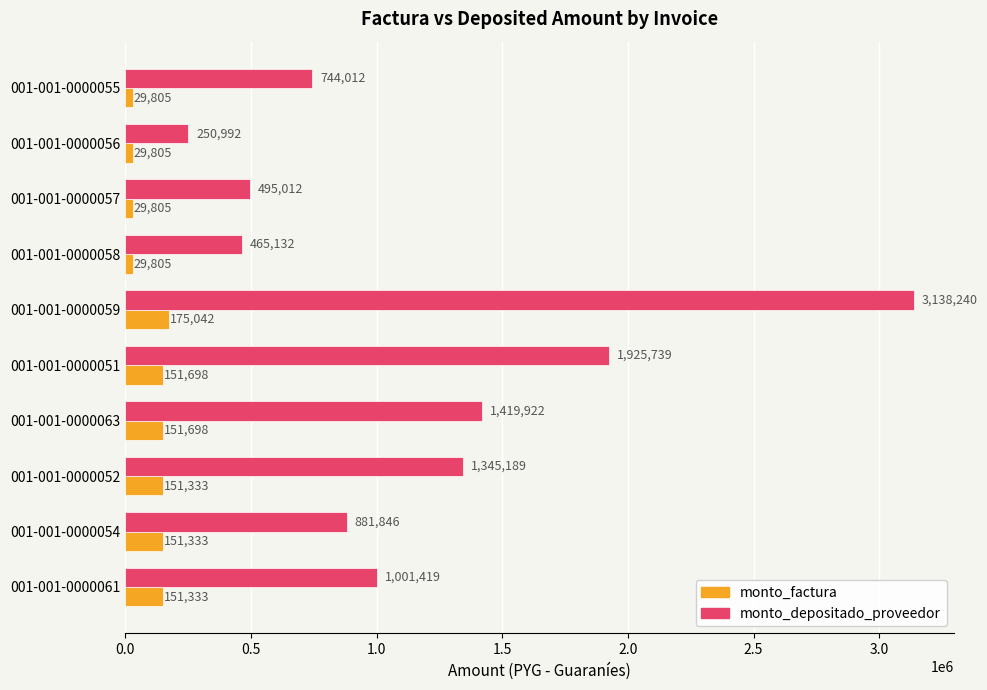

What is the spread (max minus min) of values at 001-001-0000057?

465207